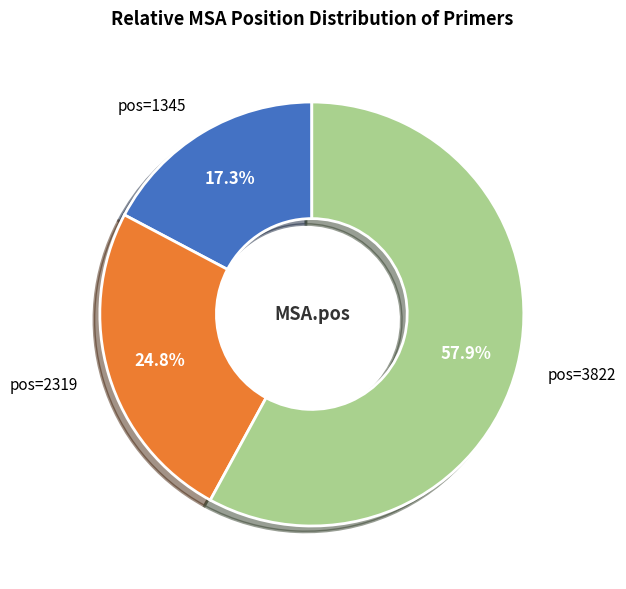

Does pos=1345 account for over 50% of the chart?

No